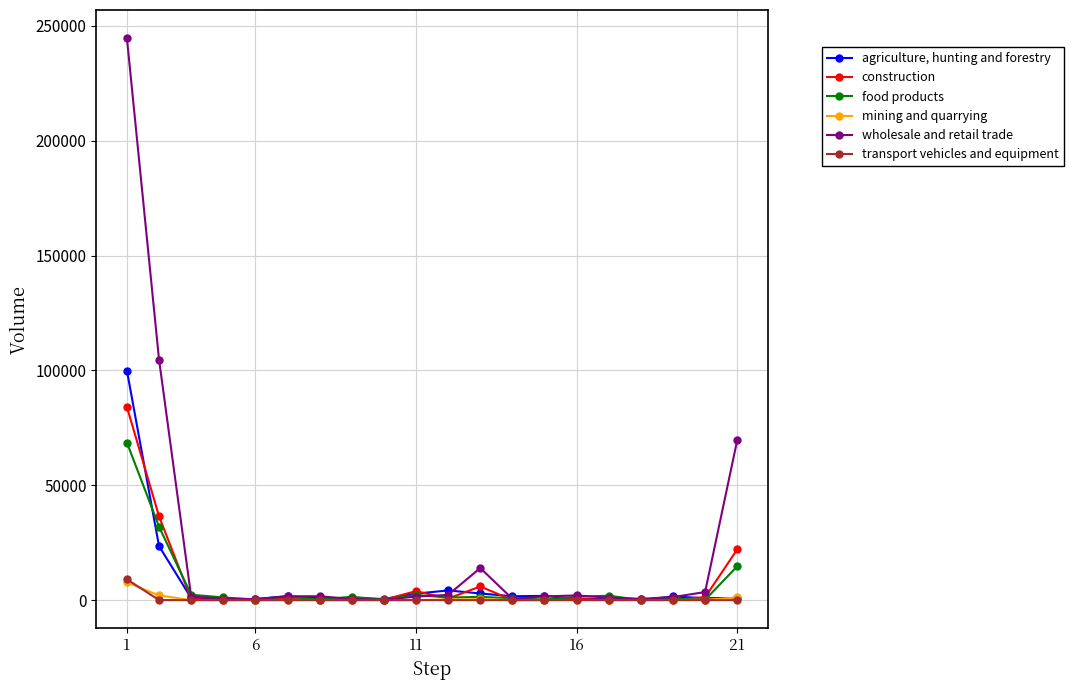

What is the greatest value displayed?

244654